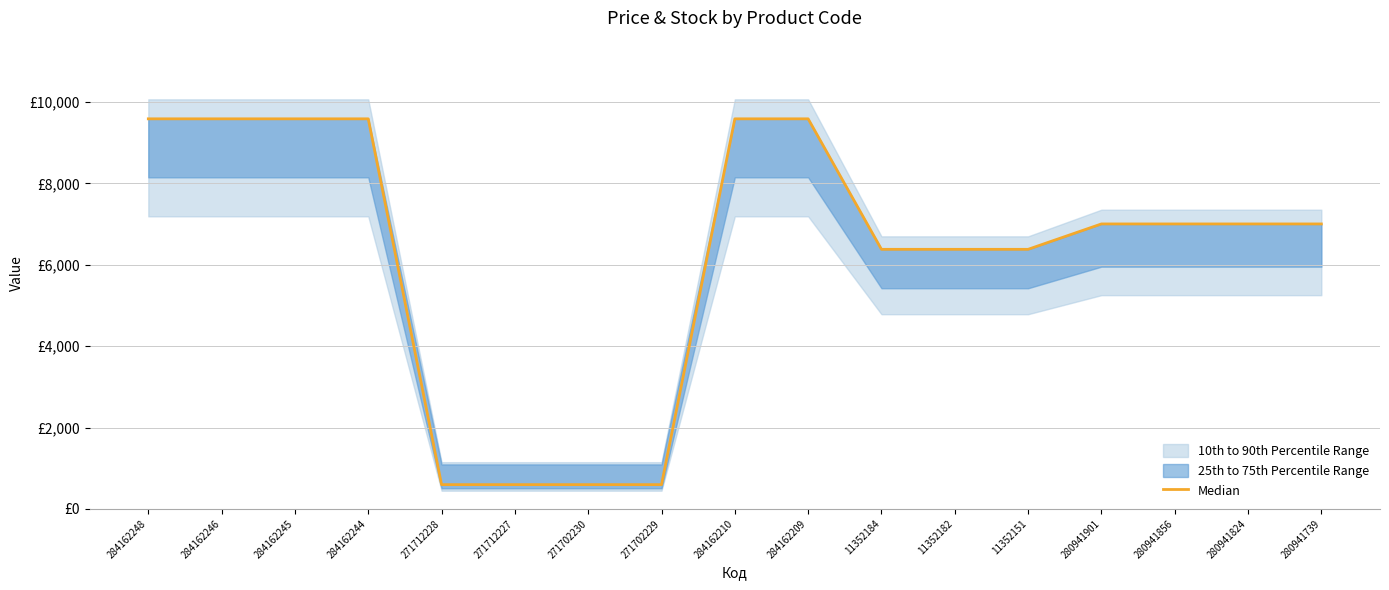

At which category does the chart reach its minimum across all series?

271712228